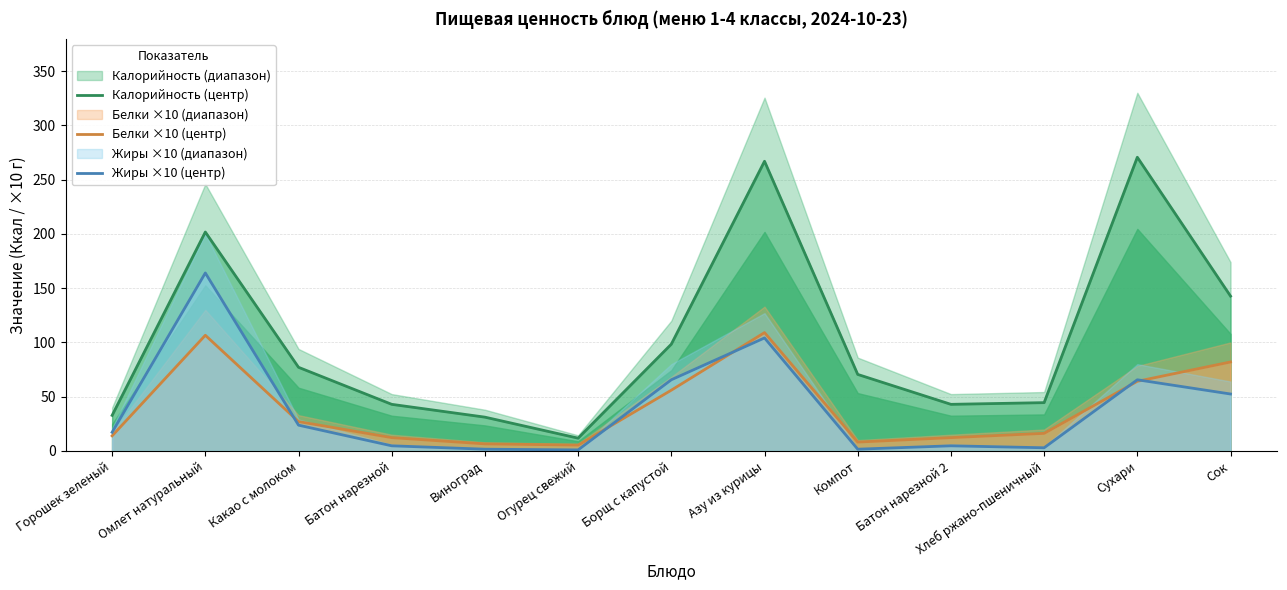

What is the lowest value of the Калорийность (центр) series?

11.8